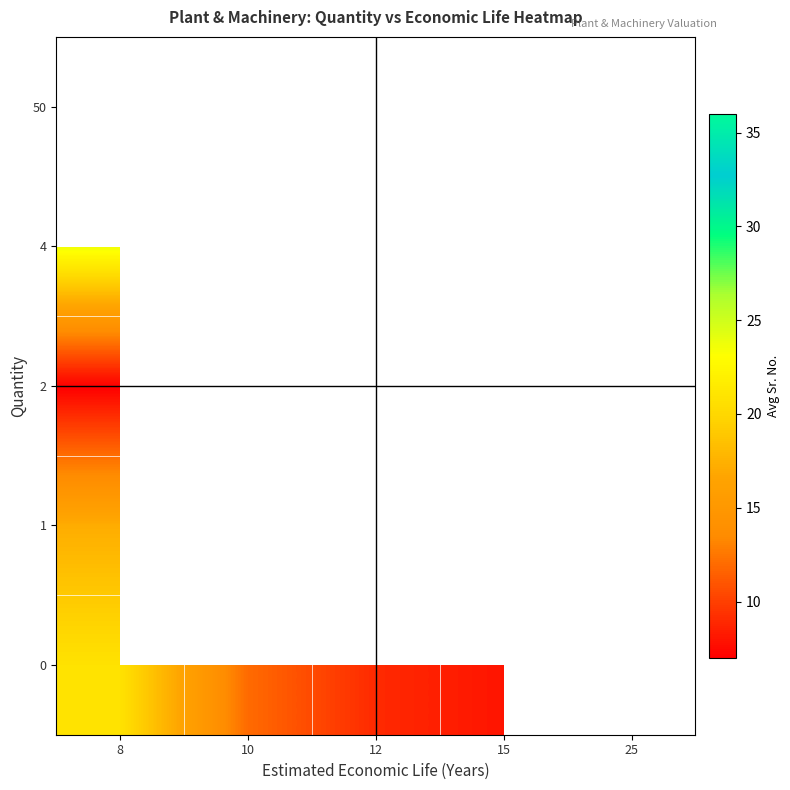

At how many categories does at least one series exceed 23?

4